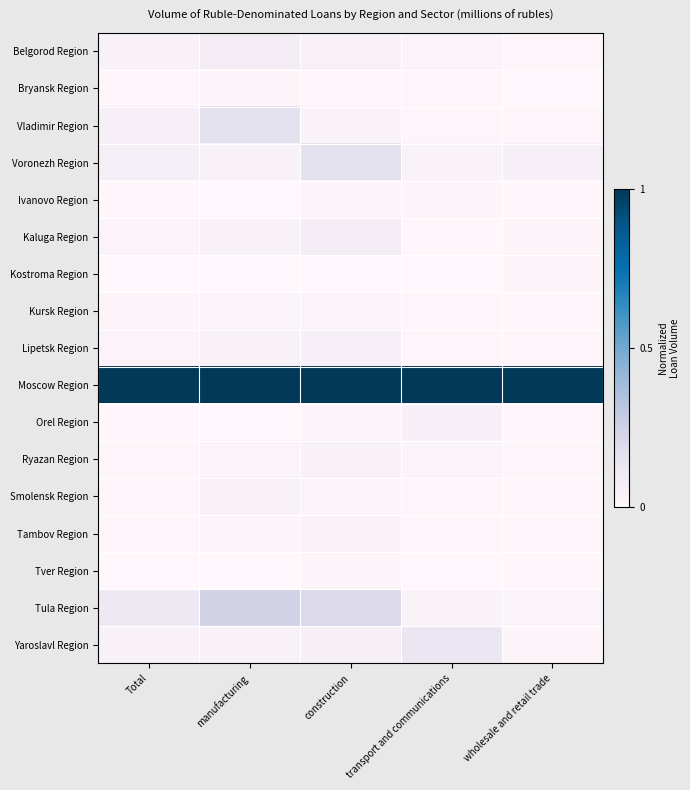

Reading left to right, extract all data points from this chart.

Belgorod Region: Total=0.0	manufacturing=0.1	construction=0.0	transport and communications=0.0	wholesale and retail trade=0.0
Bryansk Region: Total=0.0	manufacturing=0.0	construction=0.0	transport and communications=0.0	wholesale and retail trade=0.0
Vladimir Region: Total=0.1	manufacturing=0.2	construction=0.0	transport and communications=0.0	wholesale and retail trade=0.0
Voronezh Region: Total=0.1	manufacturing=0.0	construction=0.2	transport and communications=0.0	wholesale and retail trade=0.1
Ivanovo Region: Total=0.0	manufacturing=0.0	construction=0.0	transport and communications=0.0	wholesale and retail trade=0.0
Kaluga Region: Total=0.0	manufacturing=0.0	construction=0.1	transport and communications=0.0	wholesale and retail trade=0.0
Kostroma Region: Total=0.0	manufacturing=0.0	construction=0.0	transport and communications=0.0	wholesale and retail trade=0.0
Kursk Region: Total=0.0	manufacturing=0.0	construction=0.0	transport and communications=0.0	wholesale and retail trade=0.0
Lipetsk Region: Total=0.0	manufacturing=0.0	construction=0.1	transport and communications=0.0	wholesale and retail trade=0.0
Moscow Region: Total=1.0	manufacturing=1.0	construction=1.0	transport and communications=1.0	wholesale and retail trade=1.0
Orel Region: Total=0.0	manufacturing=0.0	construction=0.0	transport and communications=0.1	wholesale and retail trade=0.0
Ryazan Region: Total=0.0	manufacturing=0.0	construction=0.0	transport and communications=0.0	wholesale and retail trade=0.0
Smolensk Region: Total=0.0	manufacturing=0.1	construction=0.0	transport and communications=0.0	wholesale and retail trade=0.0
Tambov Region: Total=0.0	manufacturing=0.0	construction=0.0	transport and communications=0.0	wholesale and retail trade=0.0
Tver Region: Total=0.0	manufacturing=0.0	construction=0.0	transport and communications=0.0	wholesale and retail trade=0.0
Tula Region: Total=0.1	manufacturing=0.2	construction=0.2	transport and communications=0.0	wholesale and retail trade=0.0
Yaroslavl Region: Total=0.0	manufacturing=0.0	construction=0.1	transport and communications=0.1	wholesale and retail trade=0.0